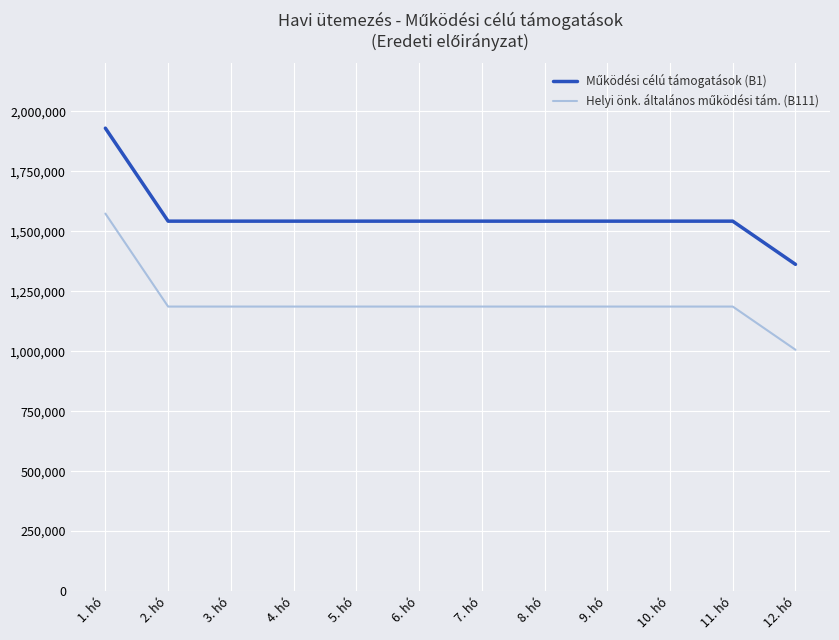

At which category is the sum across all series the highest?

1. hó